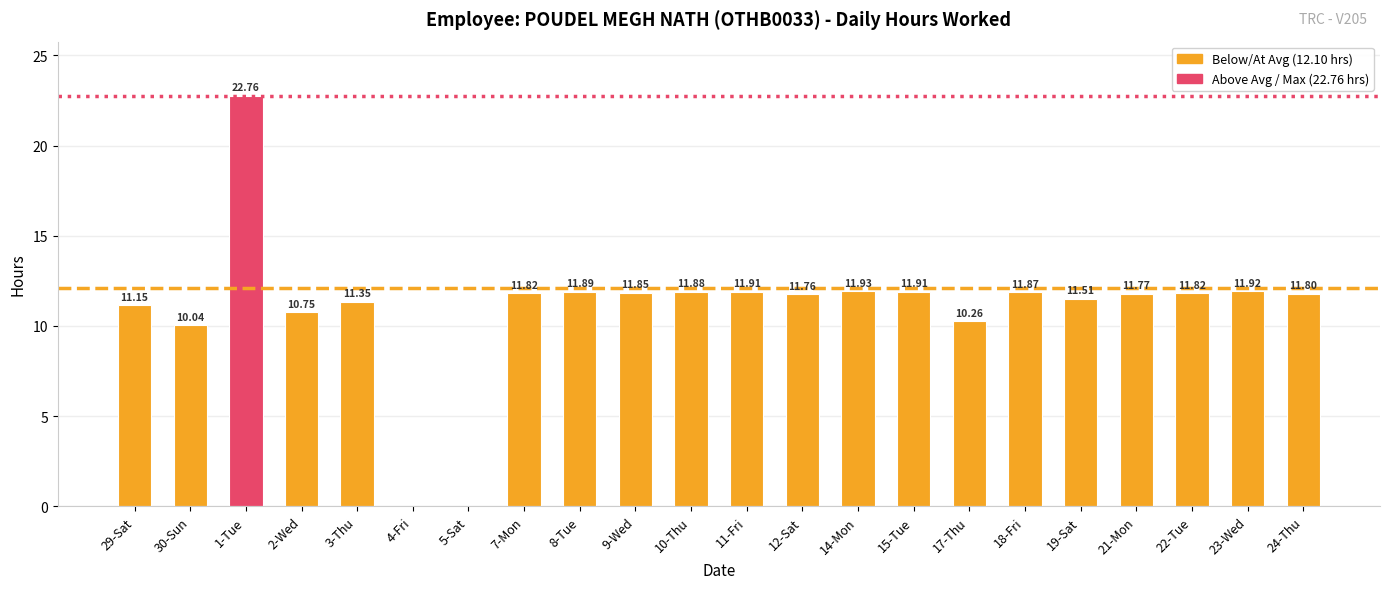

Between 22-Tue and 23-Wed, which is larger?

23-Wed